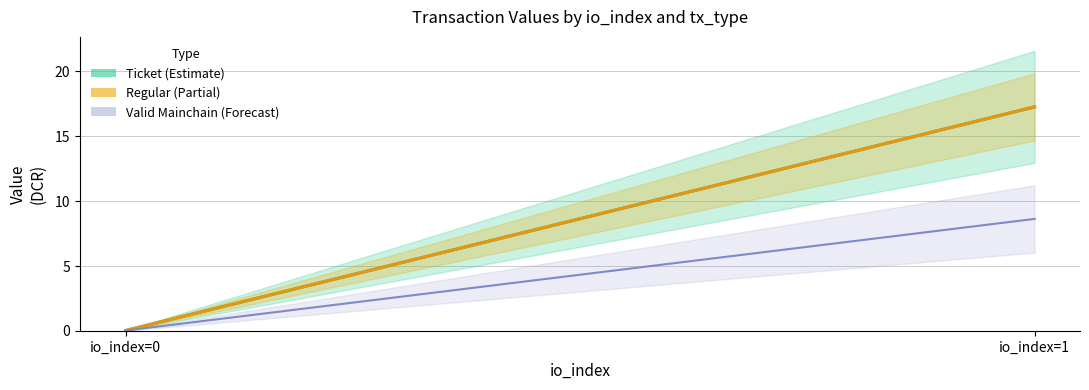

Is the value of Ticket at io_index=0 greater than the value of Valid Mainchain at io_index=0?

No